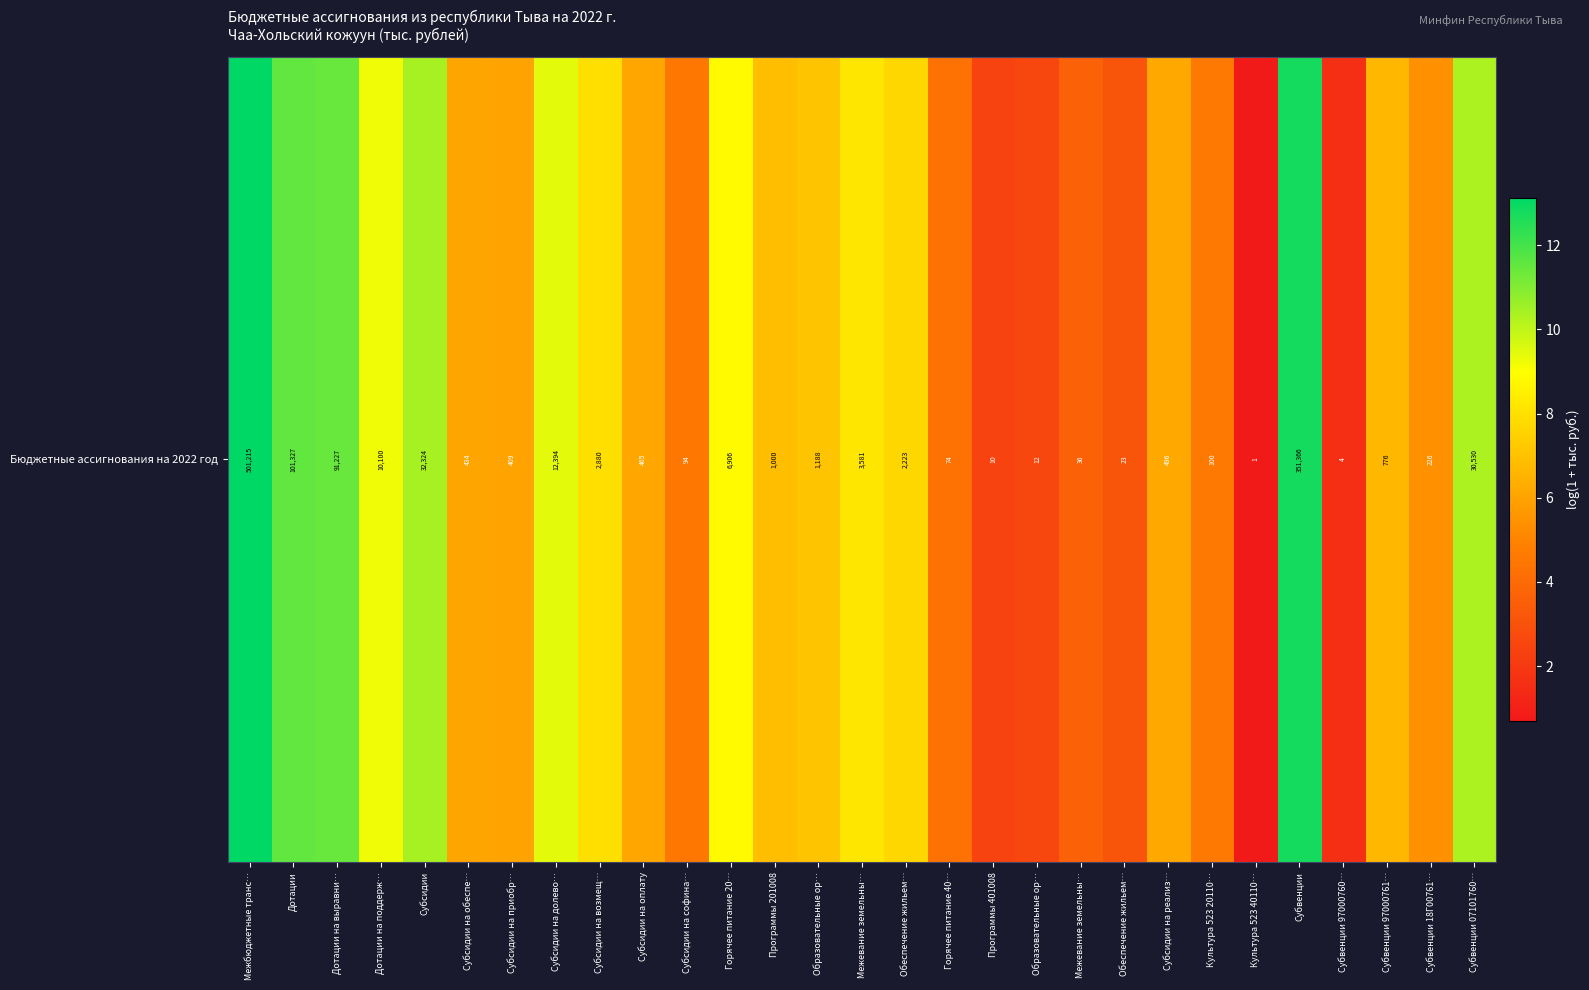

Rank the categories by value from lowest to highest.

Культура 523 40110…, Субвенции 97000760…, Программы 401008, Образовательные ор…, Обеспечение жильем…, Межевание земельны…, Горячее питание 40…, Субсидии на софина…, Культура 523 20110…, Субвенции 18Г00761…, Субсидии на приобр…, Субсидии на обеспе…, Субсидии на оплату, Субсидии на реализ…, Субвенции 97000761…, Программы 201008, Образовательные ор…, Обеспечение жильем…, Субсидии на возмещ…, Межевание земельны…, Горячее питание 20…, Дотации на поддерж…, Субсидии на долево…, Субвенции 07101760…, Субсидии, Дотации на выравни…, Дотации, Субвенции, Межбюджетные транс…